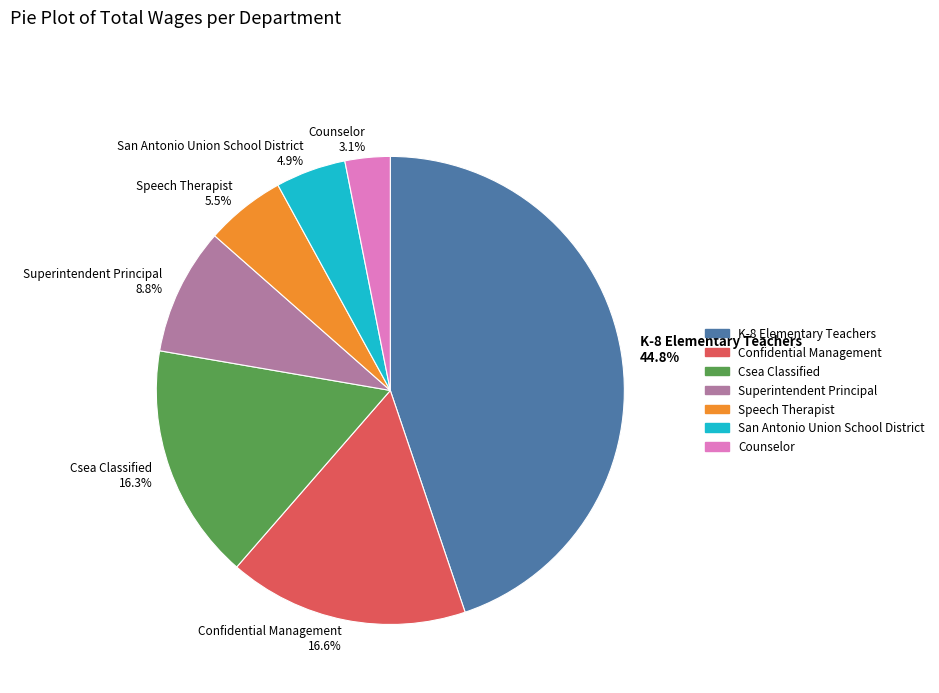

Is K-8 Elementary Teachers 44.8% the majority of the pie?

No